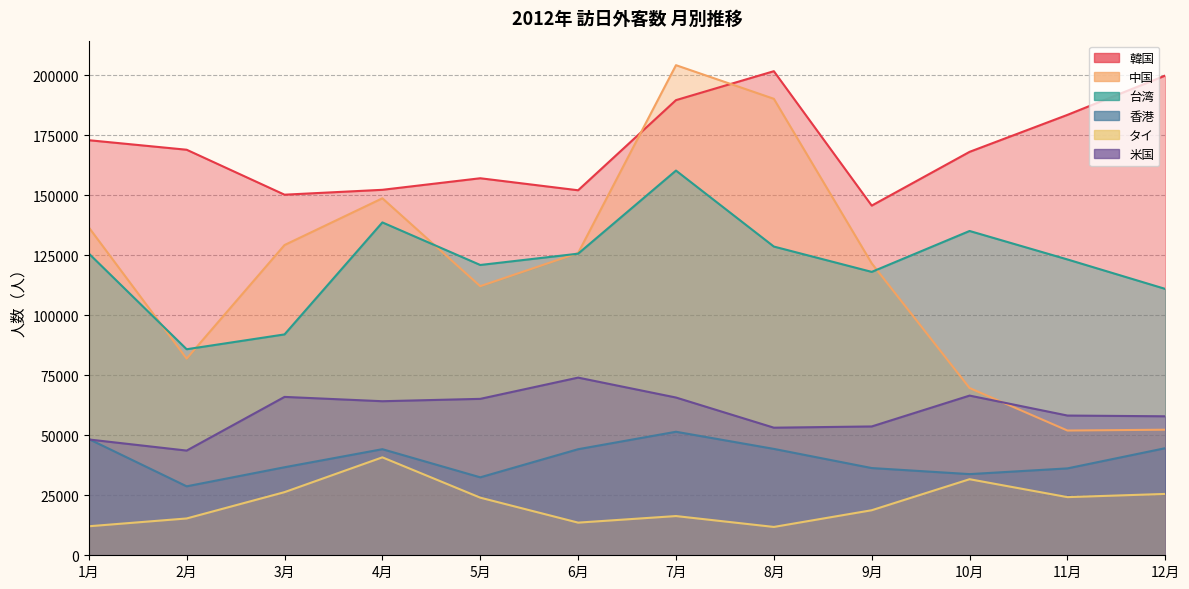

Reading right to left, extract all data points from this chart.

韓国: 199950	183557	168150	145742	201764	189701	152131	157141	152323	150291	169025	173000
中国: 52336	51993	69713	121673	190254	204270	125983	112152	148793	129302	81966	136665
台湾: 111015	123299	135164	118115	128673	160344	125702	120992	138735	92057	85874	125783
香港: 44641	36215	33828	36355	44341	51482	44208	32491	44216	36690	28743	48455
タイ: 25571	24239	31701	18775	11812	16347	13608	24016	40821	26313	15345	12092
米国: 57926	58238	66556	53692	53180	65750	74049	65195	64208	66010	43637	48268